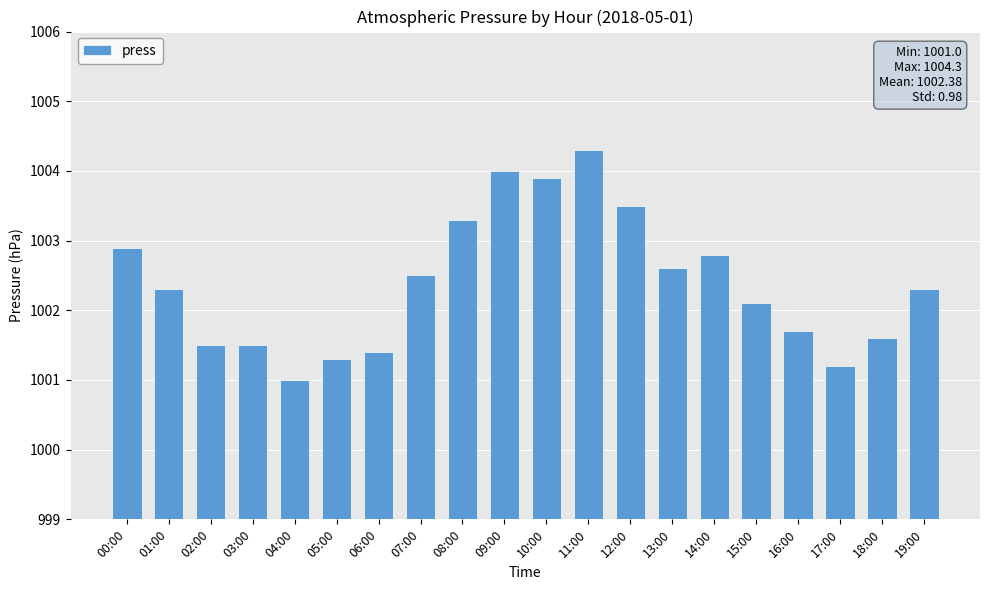

The value at 17:00 is 307.6. True or false?

False